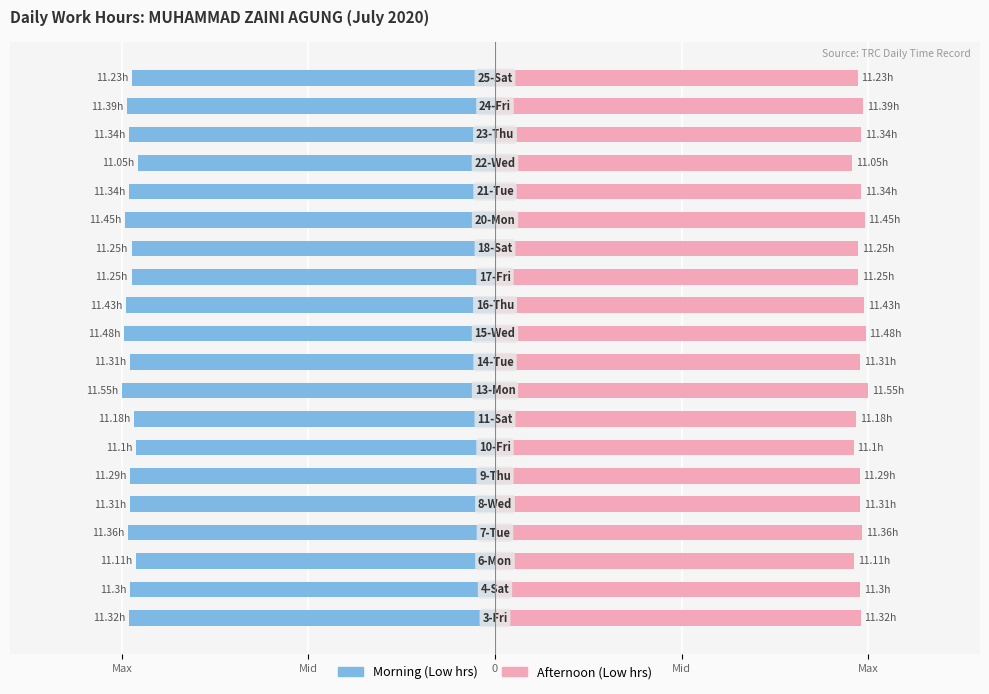

How many bars are there in total?

40